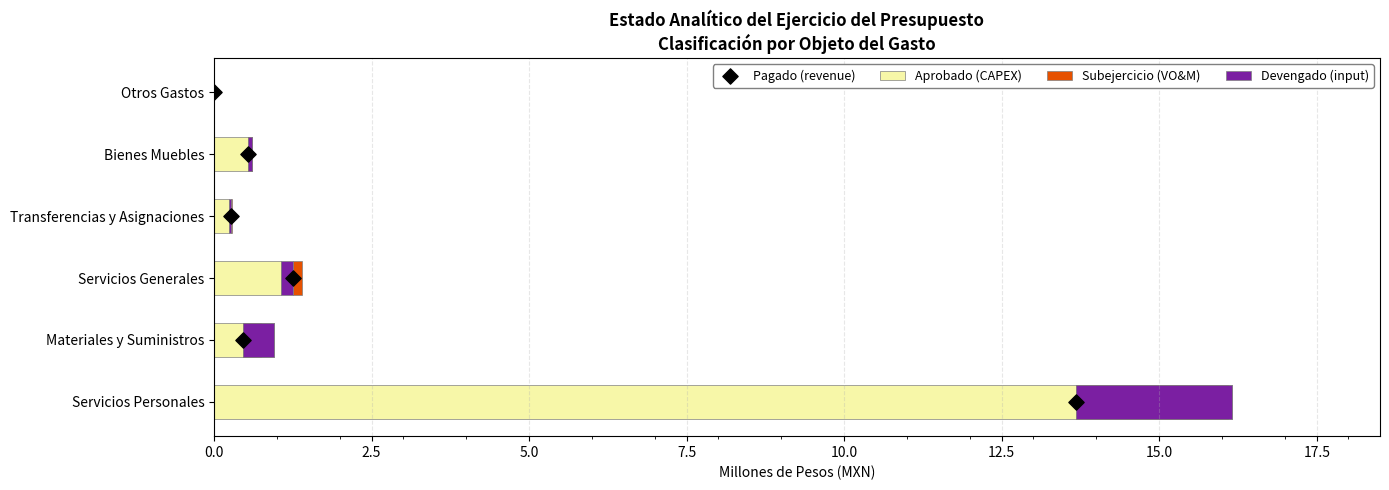

Which series reaches the maximum Y coordinate?

Aprobado (CAPEX)